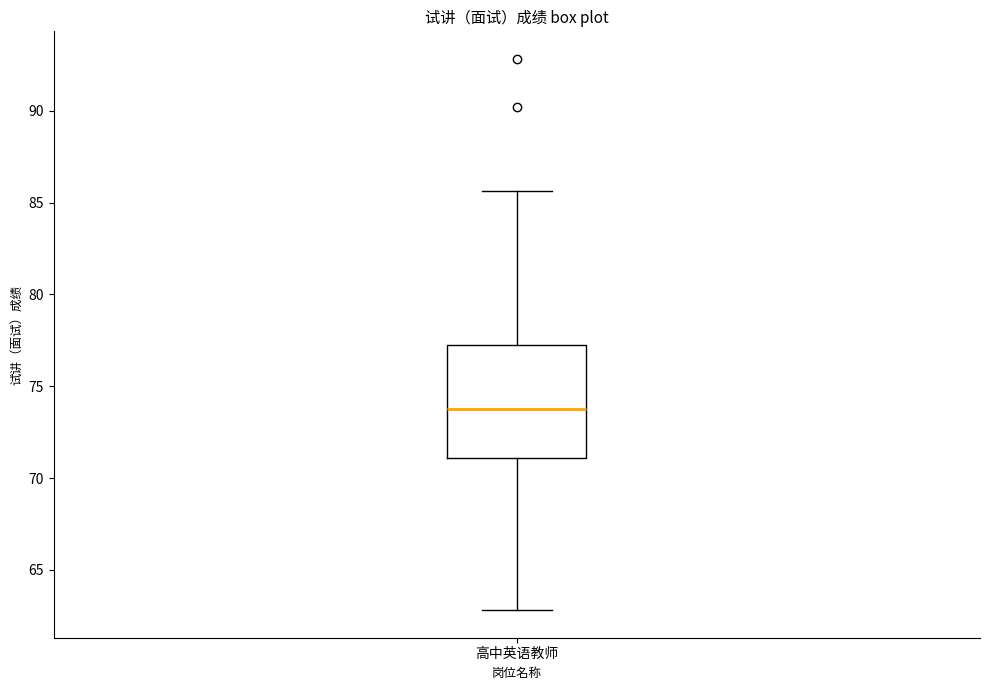

Where does the upper whisker of the box for 高中英语教师 end on the y-axis? The values are not printed on the chart, so give them approximately, as read against the axis.

85.5